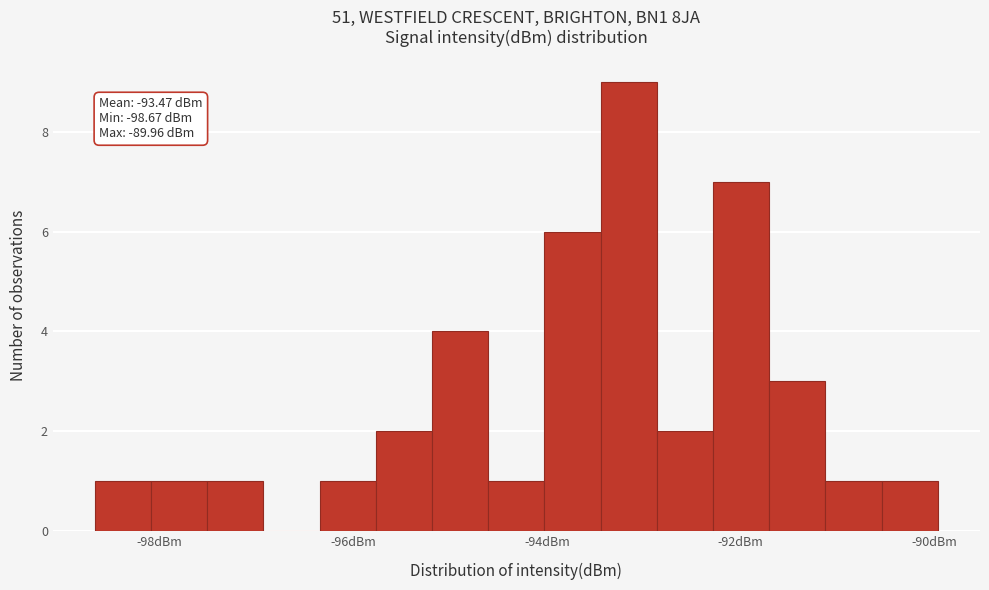

Around what value on the x-axis is the tallest bar? Give the approximate position of its centre, as read against the axis.

-93.2